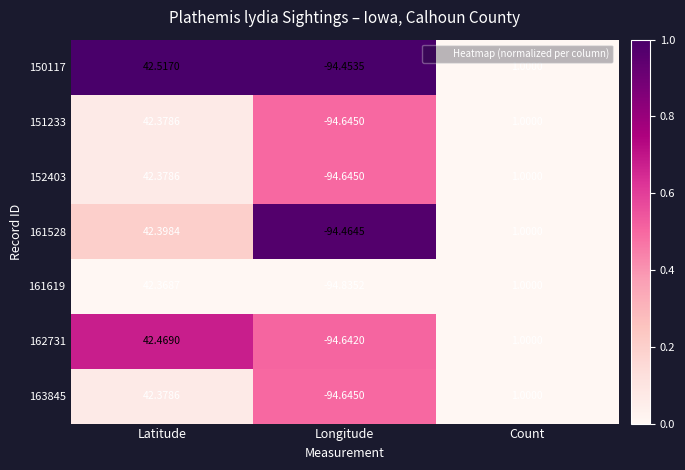

Rank the categories by 163845 value from highest to lowest.

Latitude, Count, Longitude